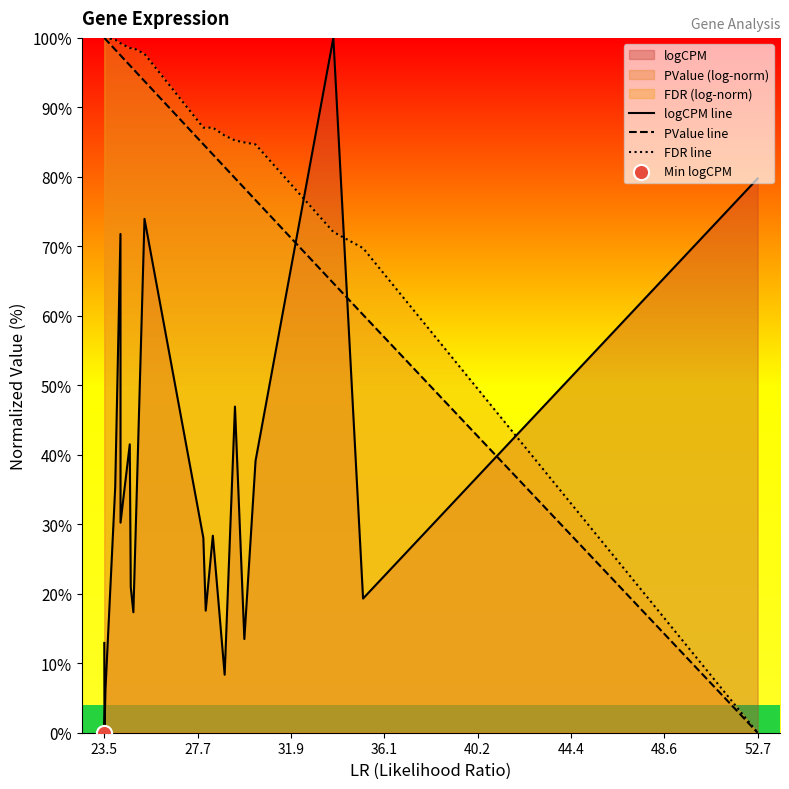

Is the value of logCPM line at 52.7 greater than the value of FDR line at 52.7?

Yes